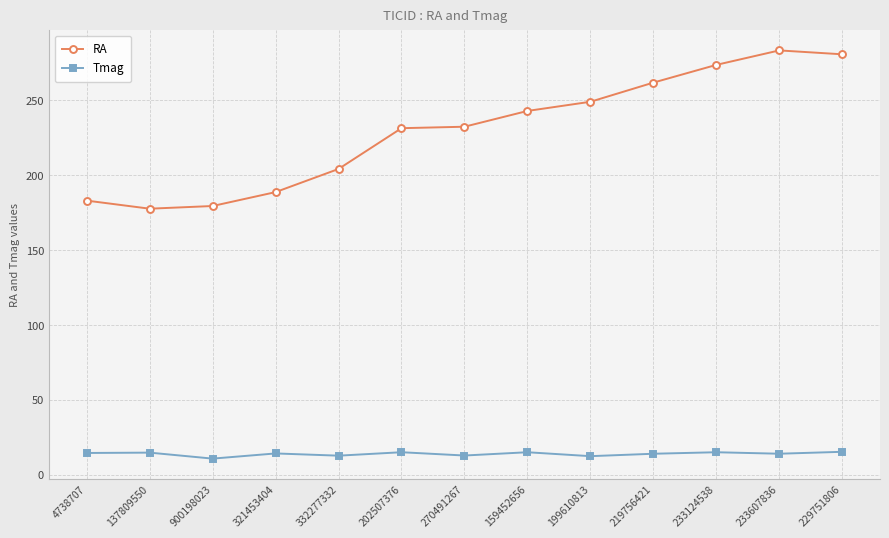

True or false: RA has a value of 71.3 at 900198023.

False